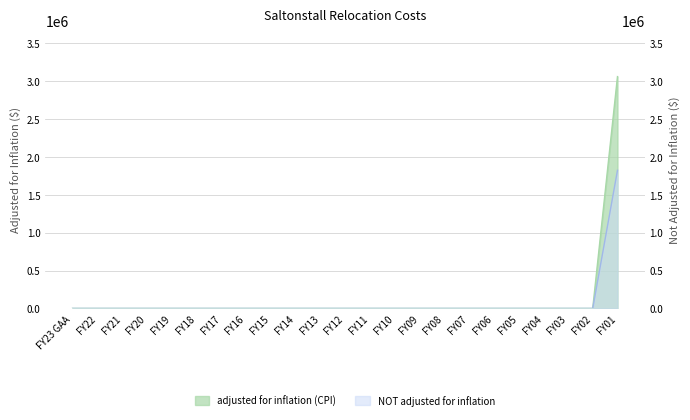

The NOT adjusted for inflation series shows 0 at FY04. True or false?

True